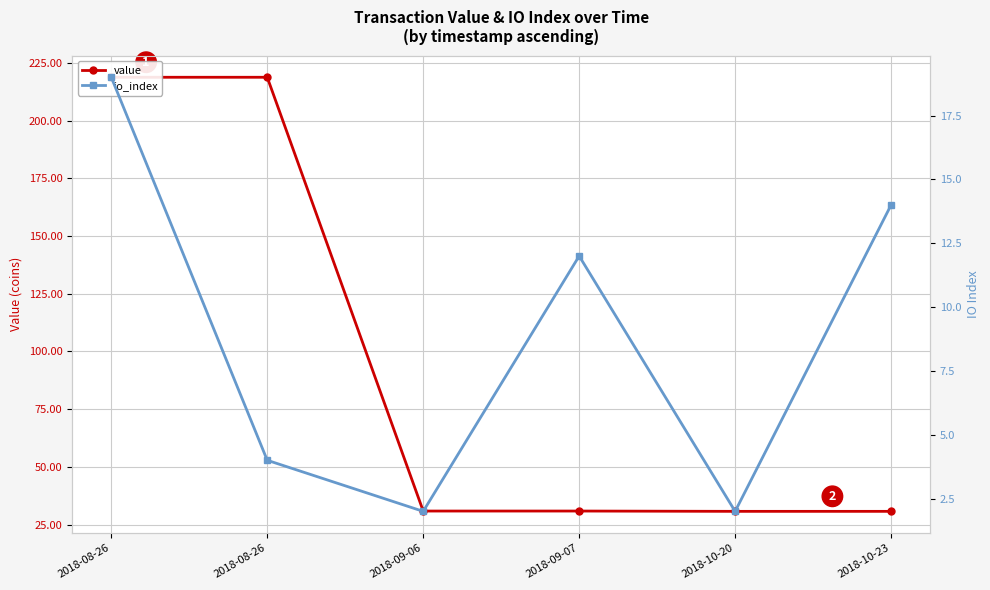

Which has a higher value, 2018-08-26 or 2018-10-23?

2018-08-26